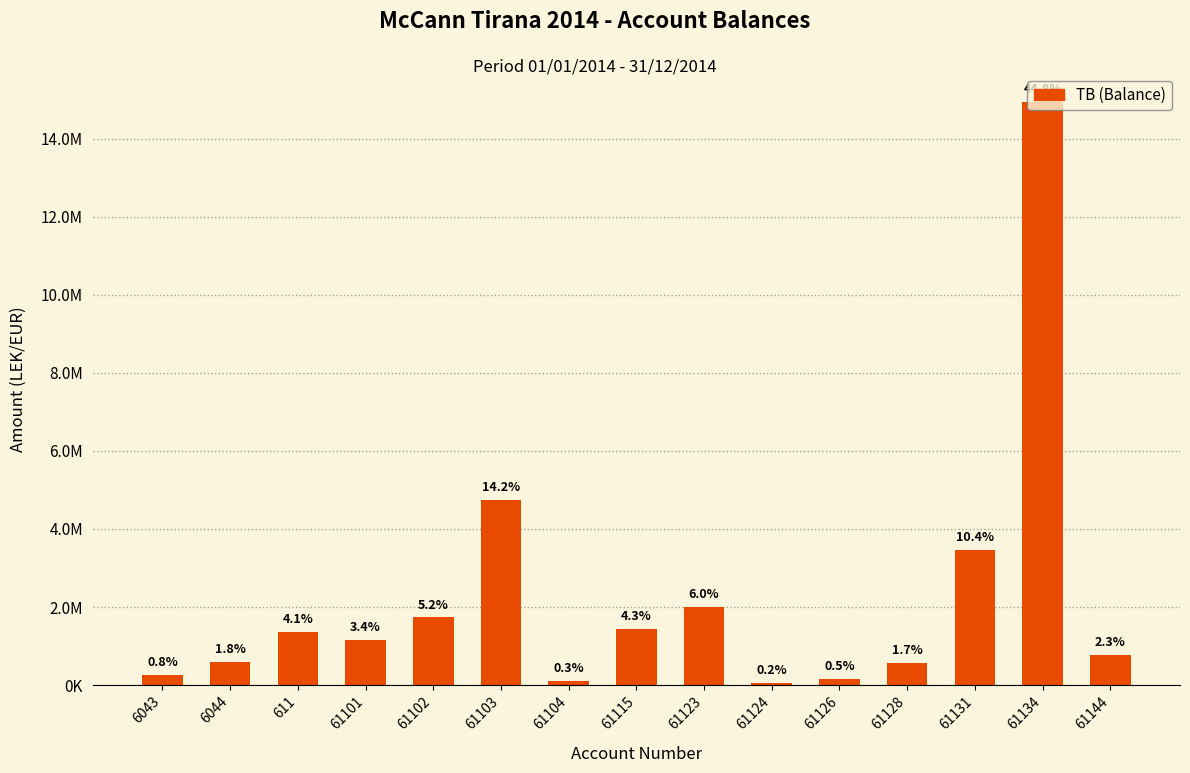

What is the change in value from 61101 to 61123?

+861318.5